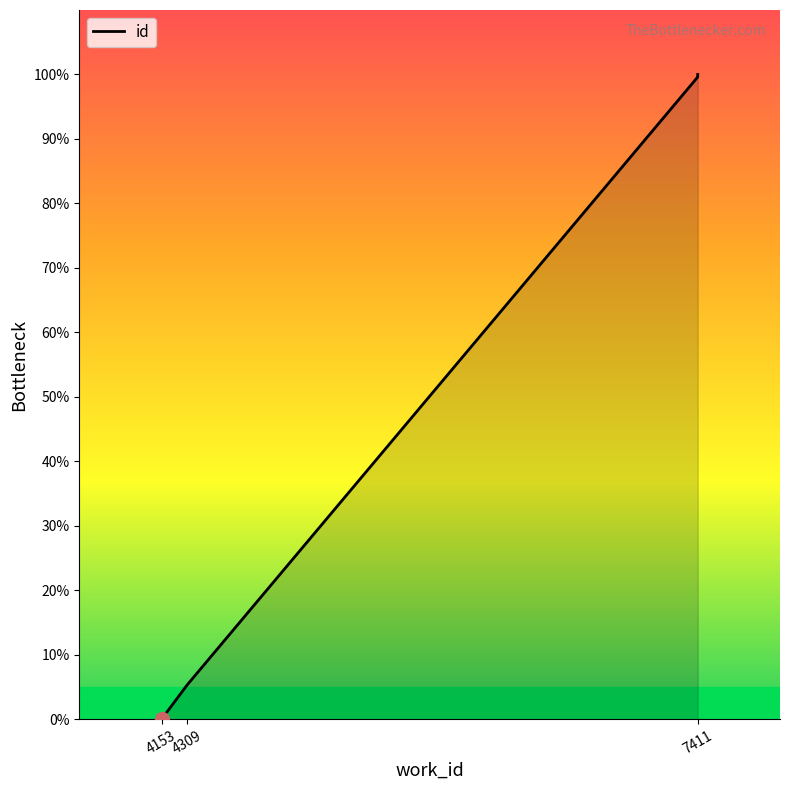

What is the change in value from 4309 to 7411?

+94.7